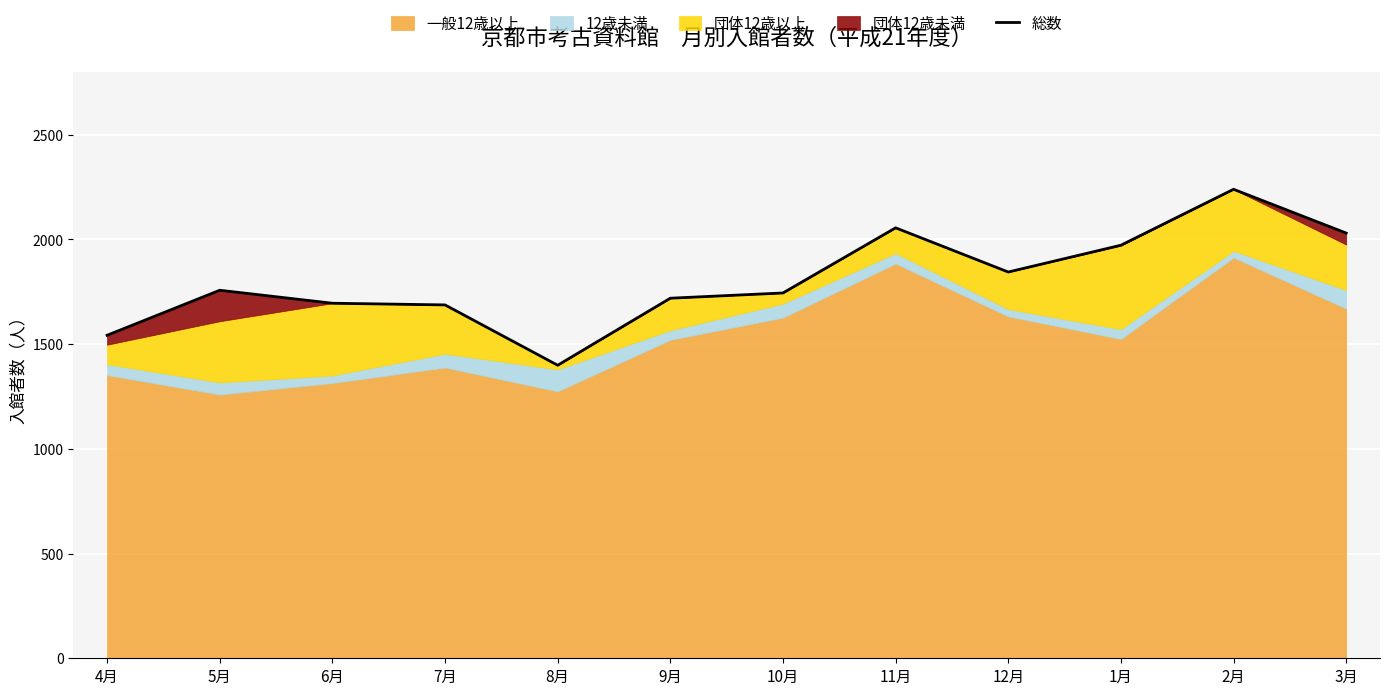

How many interior local valleys (lower than both neighbors) does the data have?

2